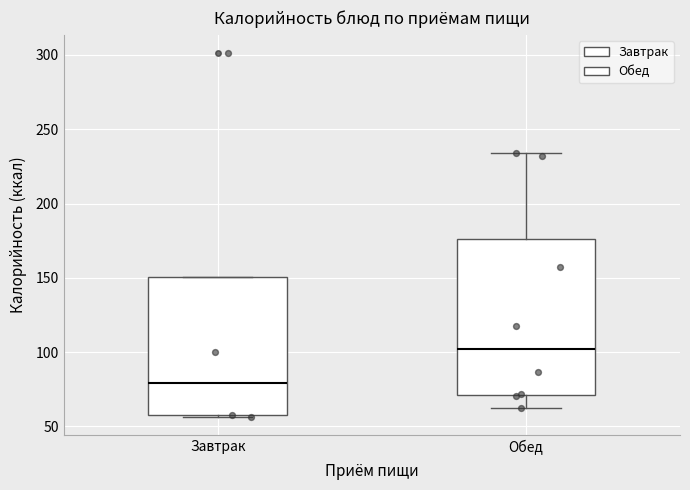

Where does the median line of the box for Обед sit on the y-axis? The values are not printed on the chart, so give them approximately, as read against the axis.

100